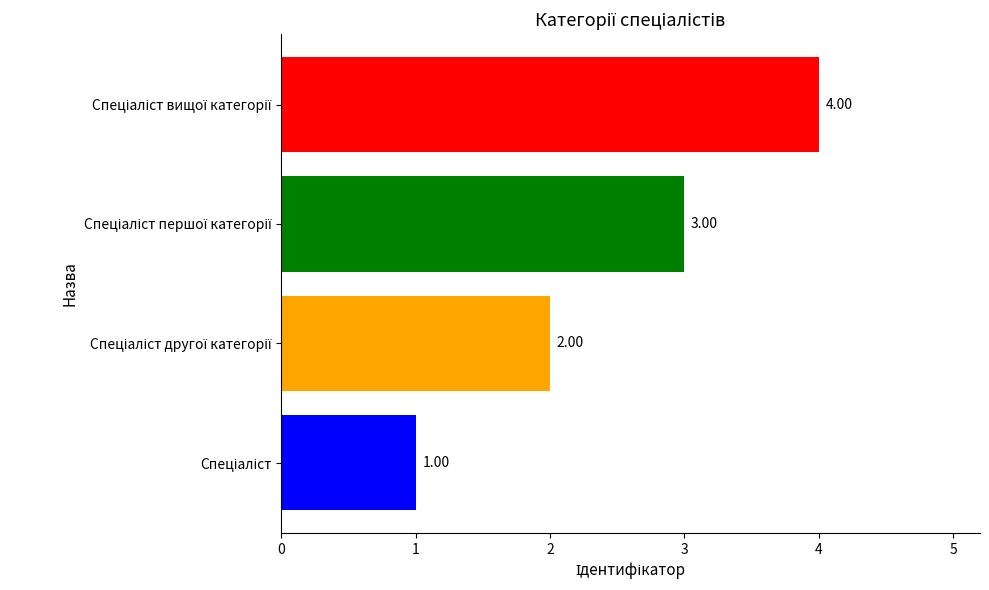

What is the sum of all values?

10